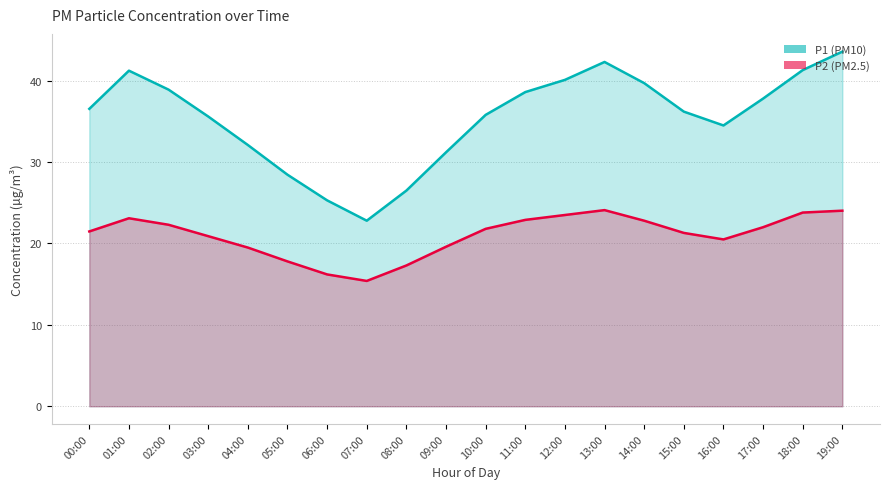

What is the difference between the P2 values at 10:00 and 01:00?

1.3